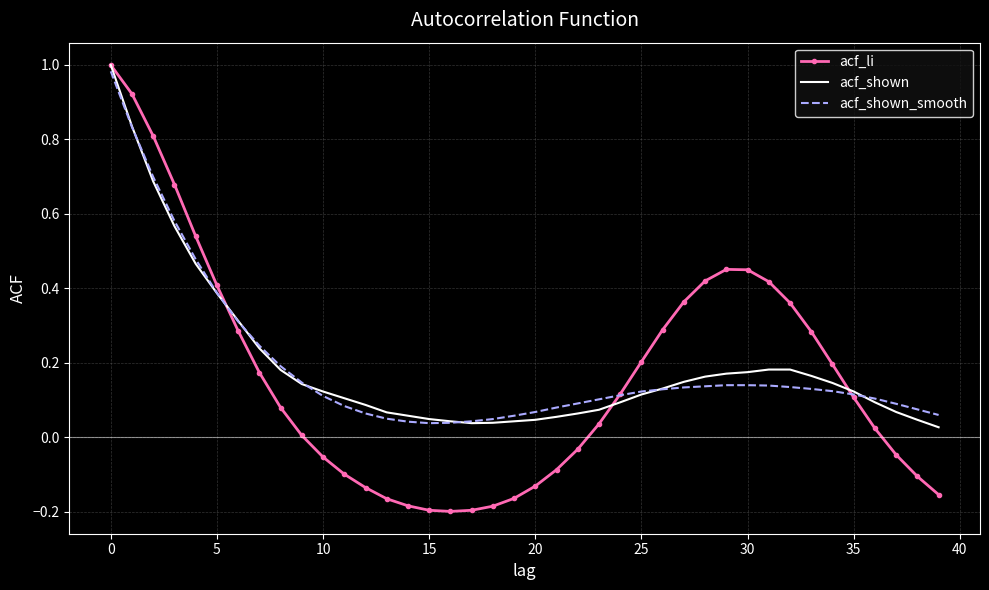

Which series has the largest range (max minus min)?

acf_li